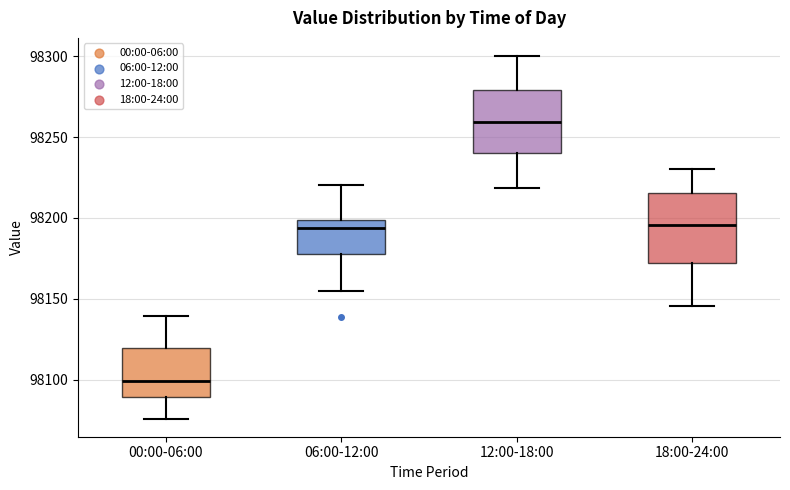

Which box has the lowest median line?

00:00-06:00